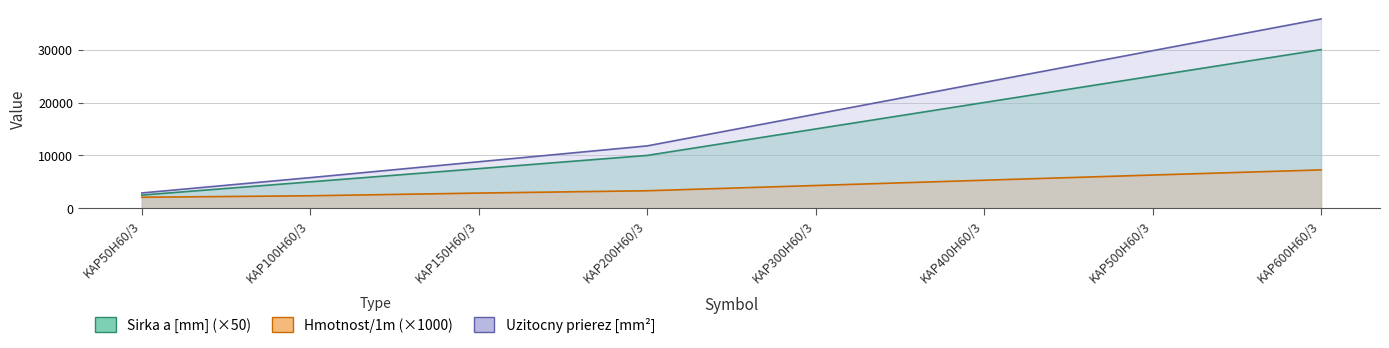

How many distinct data groups are displayed?

3